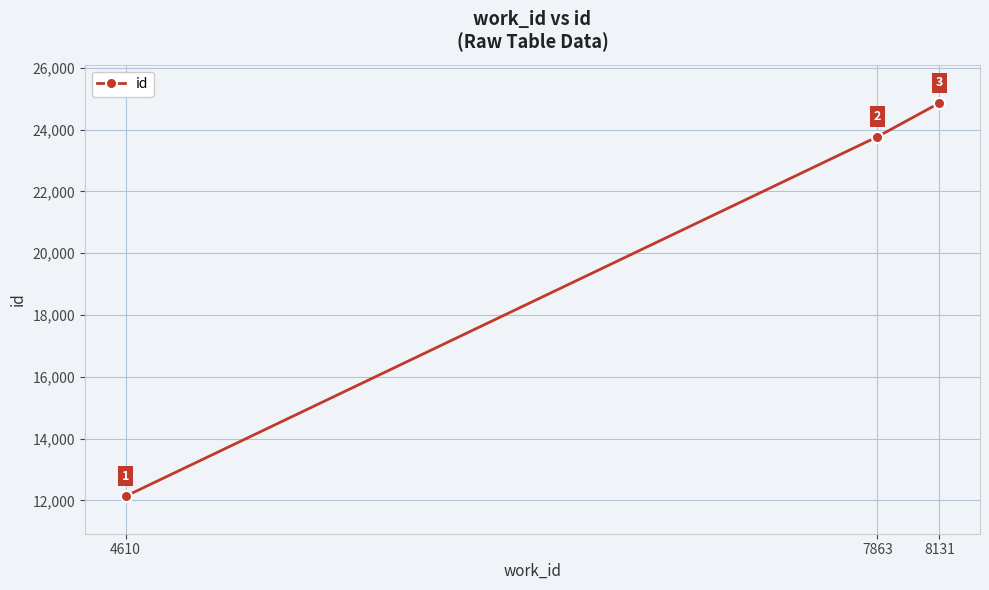

Which has a higher value, 8131 or 4610?

8131